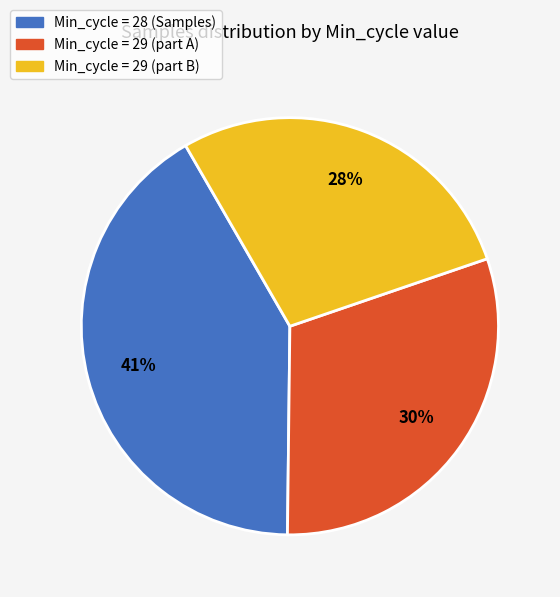

Is the sum of Min_cycle = 29 (part A) and Min_cycle = 29 (part B) greater than half?

Yes